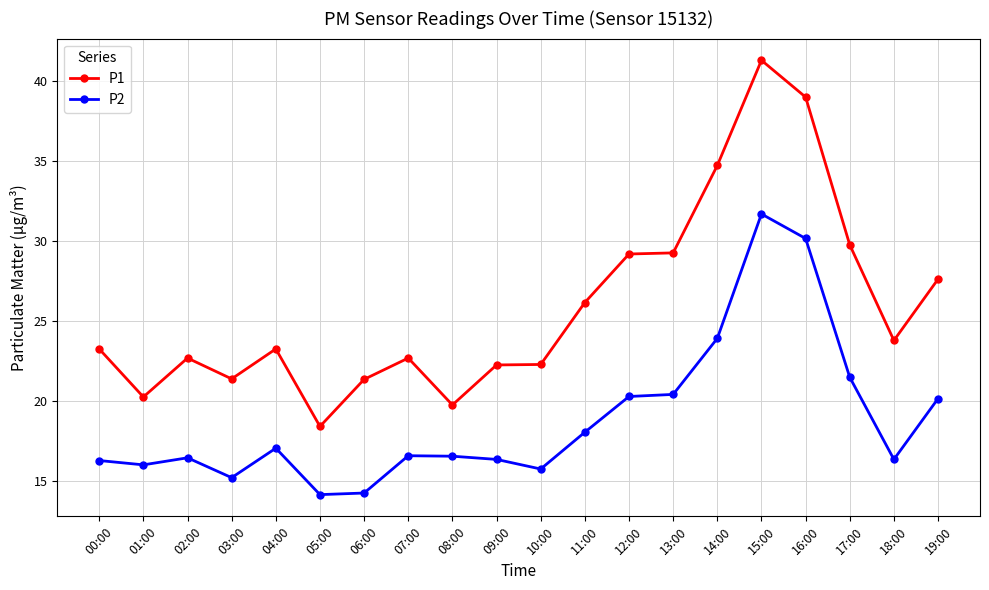

True or false: P1 has a value of 22.3 at 09:00.

True